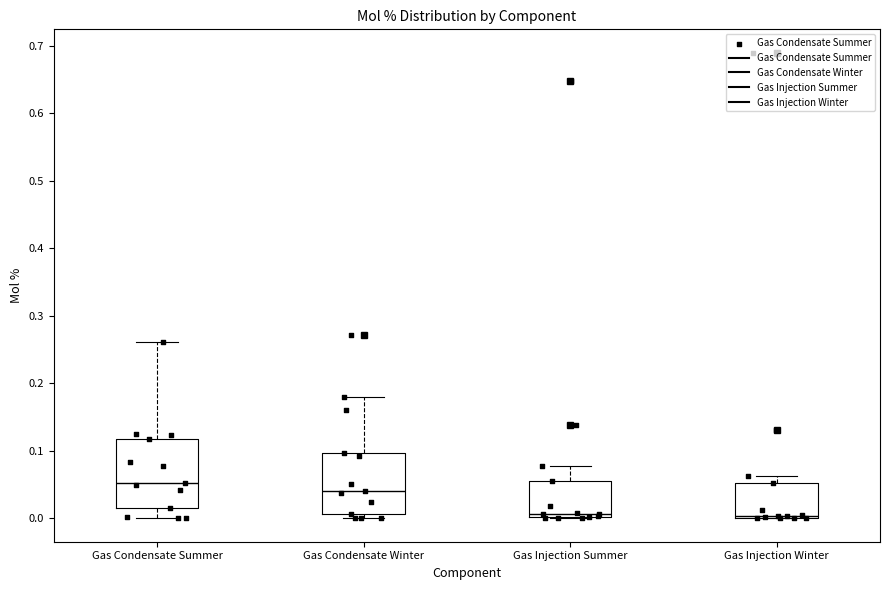

Reading left to right, transcribe this box plot: for each box, give where its median line is, the range the box spans, and where its two whiskers end, as read against the y-axis. The values are not printed on the chart, so give them approximately, as read against the axis.

Gas Condensate Summer: median 0.05, box 0.01 to 0.12, whiskers 0.00 to 0.26
Gas Condensate Winter: median 0.04, box 0.01 to 0.10, whiskers 0.00 to 0.18
Gas Injection Summer: median 0.01, box 0.00 to 0.05, whiskers 0.00 to 0.08
Gas Injection Winter: median 0.00 (just above the box's lower edge), box 0.00 to 0.05, whiskers 0.00 to 0.06